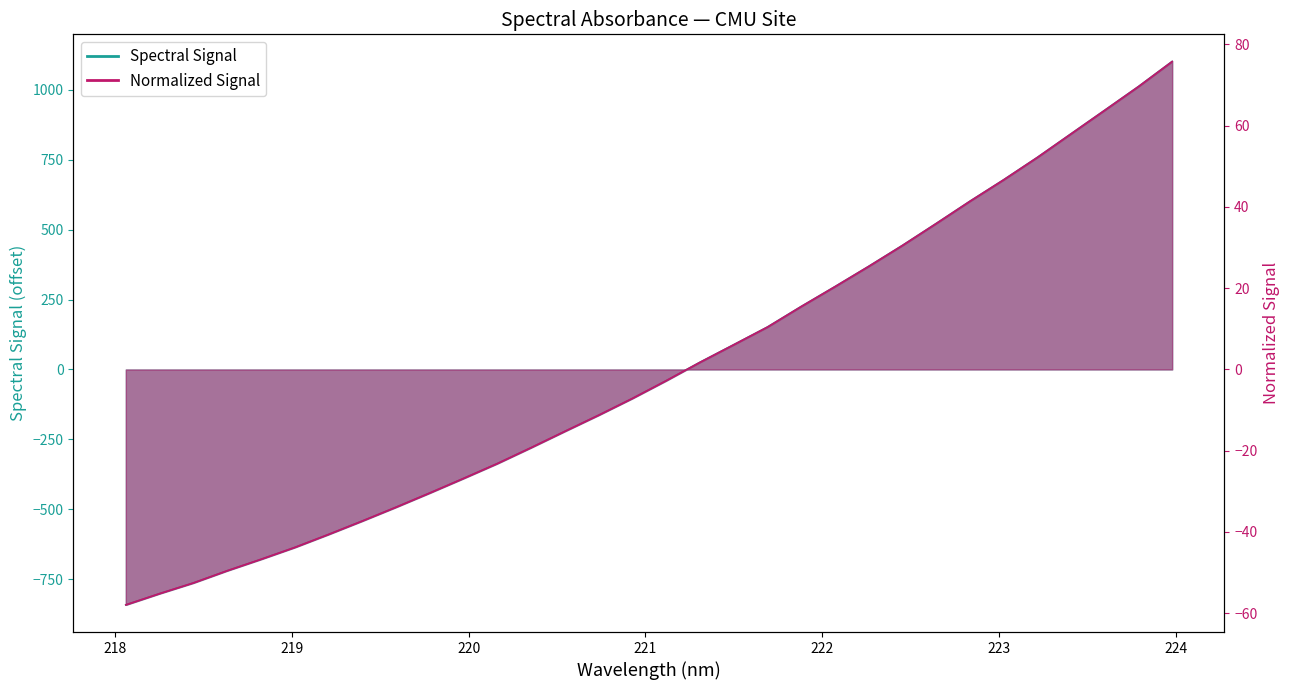

What is the difference between the second highest and minimum values?

1853.9